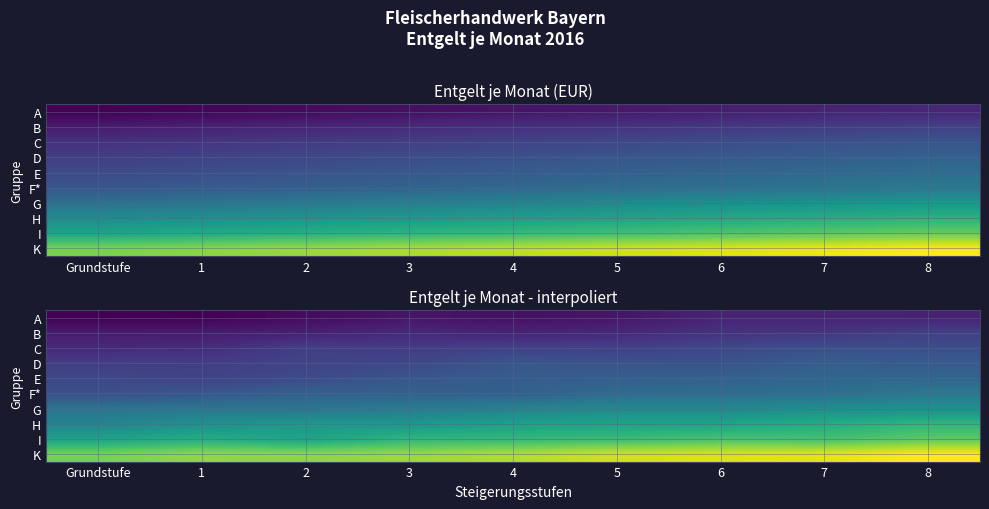

What is the total value across all series at Grundstufe?

23316.6